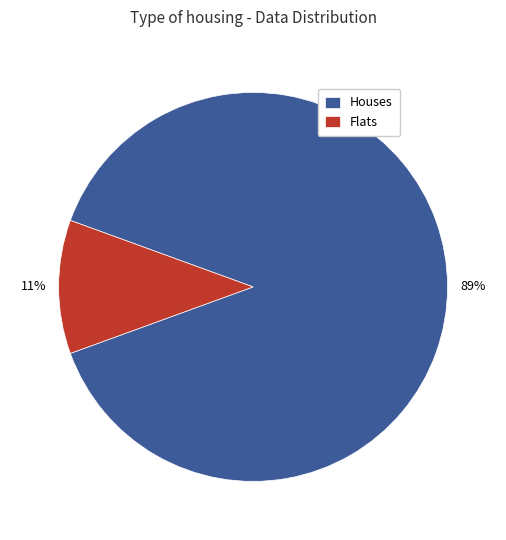

Which has a higher value, Flats or Houses?

Houses